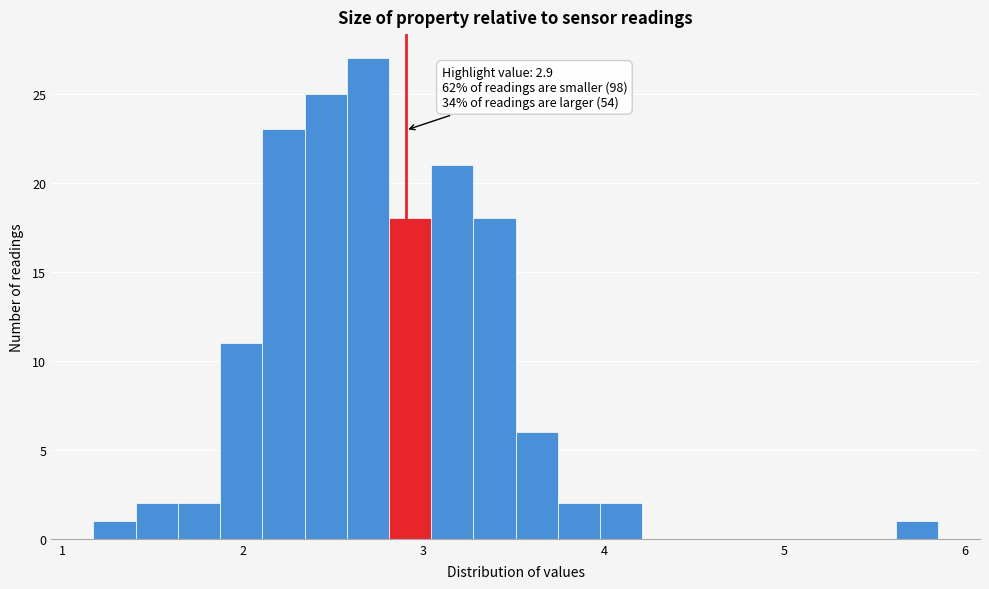

Around what value on the x-axis is the tallest bar? Give the approximate position of its centre, as read against the axis.

2.7